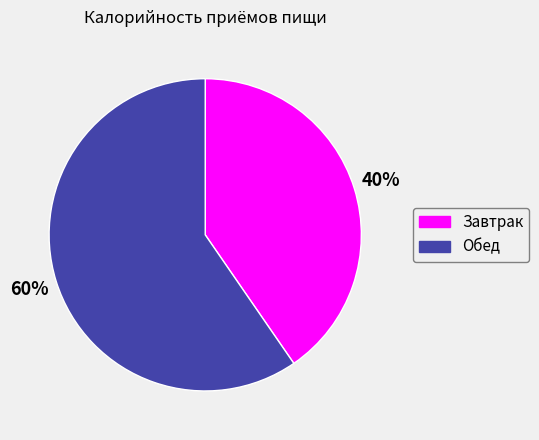

Which has a higher value, Завтрак or Обед?

Обед